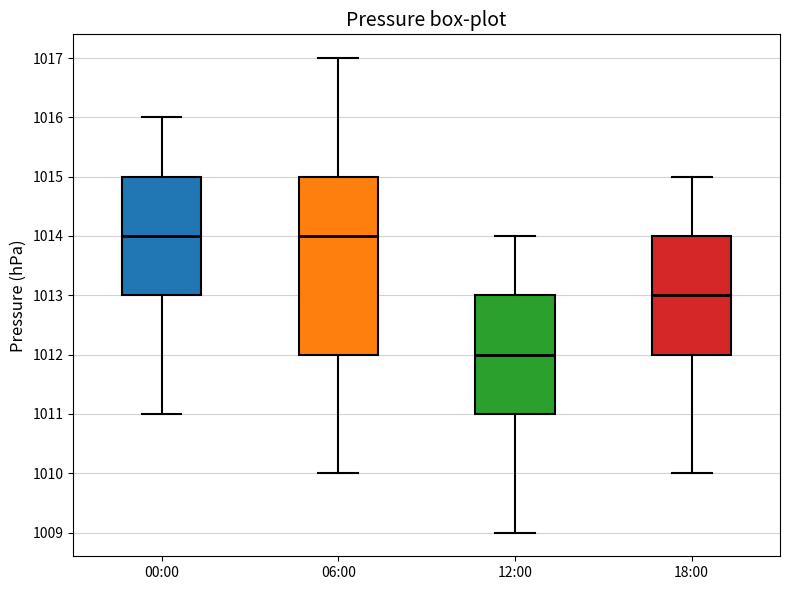

Where does the median line of the box for 12:00 sit on the y-axis? The values are not printed on the chart, so give them approximately, as read against the axis.

1012